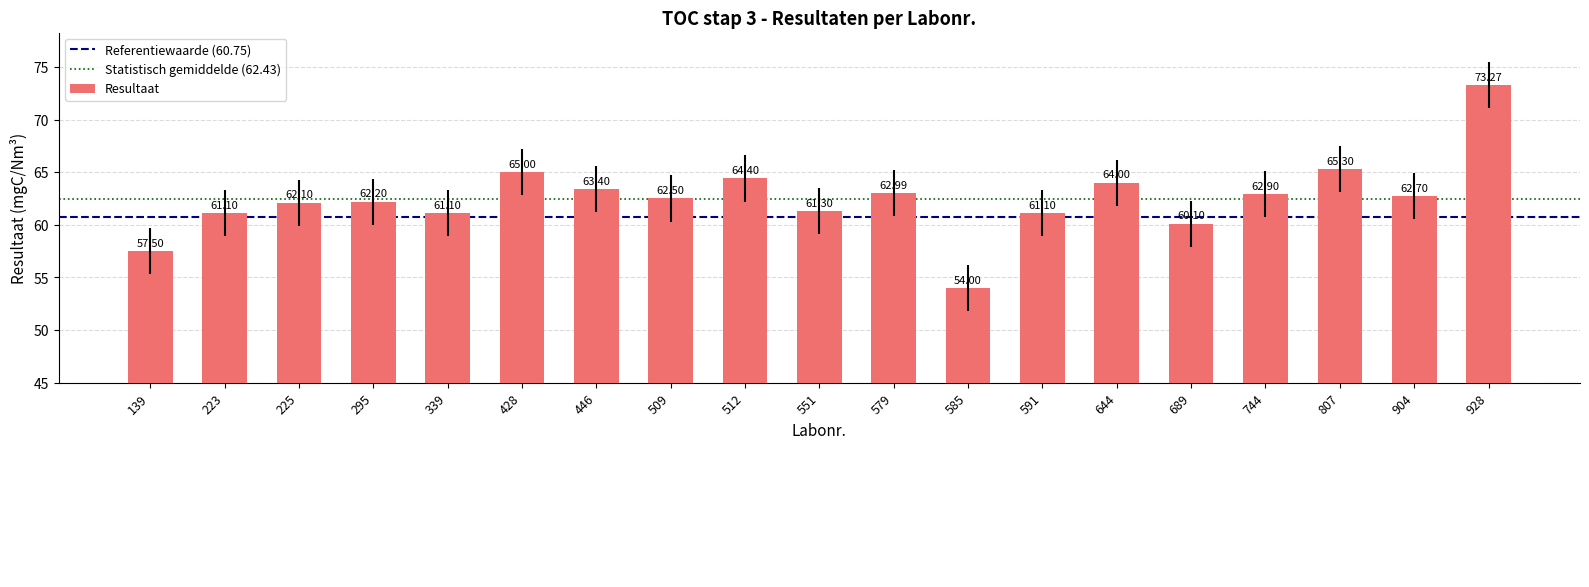

Which label corresponds to the largest value in the chart?

928